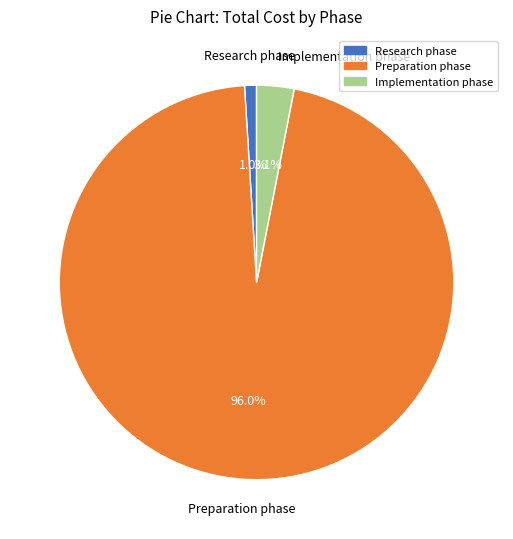

Does any single category account for the majority?

Yes